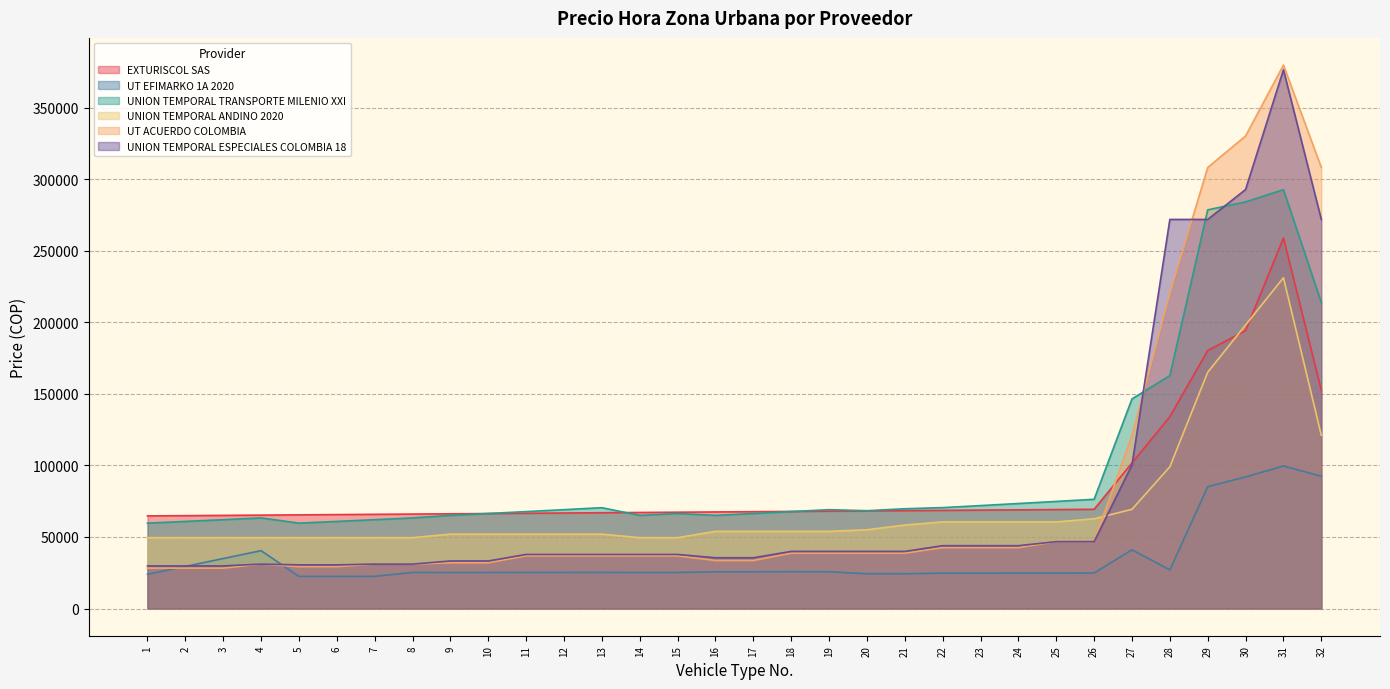

Reading left to right, transcribe all the data shown in this chart.

EXTURISCOL SAS: 64721.2	64906.1	65091.0	65275.9	65460.8	65645.7	65830.7	66015.6	66200.5	66385.4	66570.3	66755.3	66940.2	67125.1	67310.0	67494.9	67679.8	67864.8	68049.7	68234.6	68419.5	68604.4	68789.3	68974.3	69159.2	69344.1	101704.7	134065.3	180294.7	194163.5	258884.6	152557.0
UT EFIMARKO 1A 2020: 23940.2	29443.7	34947.2	40450.7	22472.6	22486.4	22500.1	25251.9	25224.4	25238.1	25251.9	25265.7	25279.4	25224.4	25238.1	25683.0	25696.8	25802.2	25724.3	24307.1	24320.9	24765.8	24779.5	24793.3	24807.0	24820.8	41079.6	27058.9	85147.0	91987.2	99613.2	92458.8
UNION TEMPORAL TRANSPORTE MILENIO XXI: 59678.9	60872.4	62089.9	63331.7	59678.9	60872.4	62089.9	63331.7	65104.2	66406.3	67734.4	69089.1	70470.9	65104.2	66406.3	65104.2	66406.3	67734.4	69089.1	68359.4	69726.6	70529.6	71940.1	73378.9	74846.5	76343.5	146484.5	162760.5	278571.3	284142.7	292667.0	213863.8
UNION TEMPORAL ANDINO 2020: 49531.5	49531.5	49531.5	49531.5	49531.5	49531.5	49531.5	49531.5	52008.1	52008.1	52008.1	52008.1	52008.1	49531.5	49531.5	53934.3	53934.3	53934.3	53934.3	55035.0	58337.1	60538.5	60538.5	60538.5	60538.5	62739.9	69344.1	99063.0	165105.0	198126.0	231147.0	121077.0
UT ACUERDO COLOMBIA: 28233.0	28233.0	28233.0	31056.3	29278.6	29278.6	31056.3	31056.3	31976.4	31976.4	36807.4	36807.4	36807.4	36807.4	36807.4	33565.8	33565.8	38689.6	38689.6	38689.6	38689.6	42558.6	42558.6	42558.6	46741.2	46741.2	121077.0	220140.0	308196.0	330210.0	379741.5	308196.0
UNION TEMPORAL ESPECIALES COLOMBIA 18: 29801.5	29801.5	29801.5	31056.3	30533.4	30533.4	31056.3	31056.3	33252.1	33252.1	37800.8	37800.8	37800.8	37800.8	37800.8	35500.3	35500.3	39933.9	39933.9	39933.9	39933.9	43917.9	43917.9	43917.9	46741.2	46741.2	100383.8	271872.9	271872.9	292786.2	376439.4	271872.9